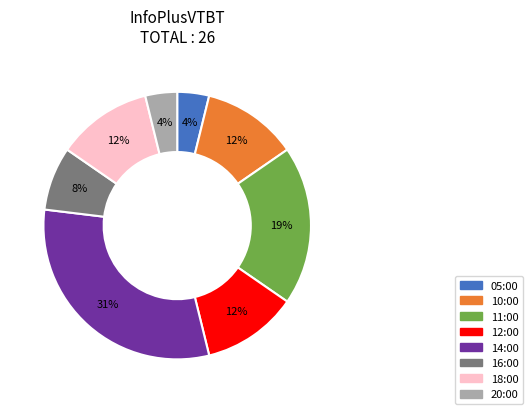

How many segments does this pie chart have?

8